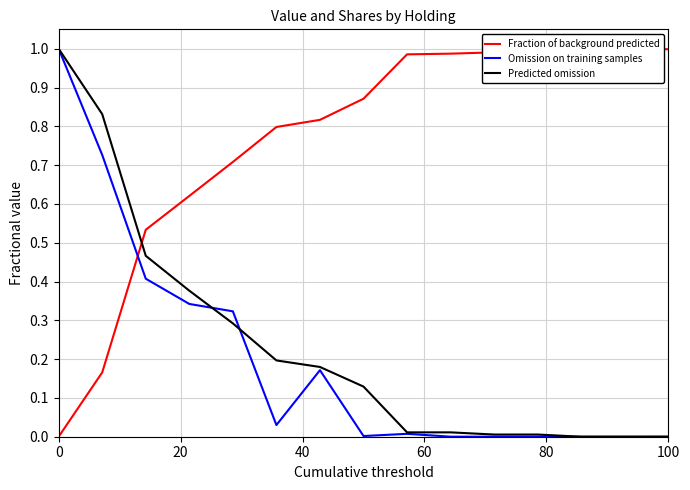

True or false: Predicted omission has more than 0 interior local peaks.

False